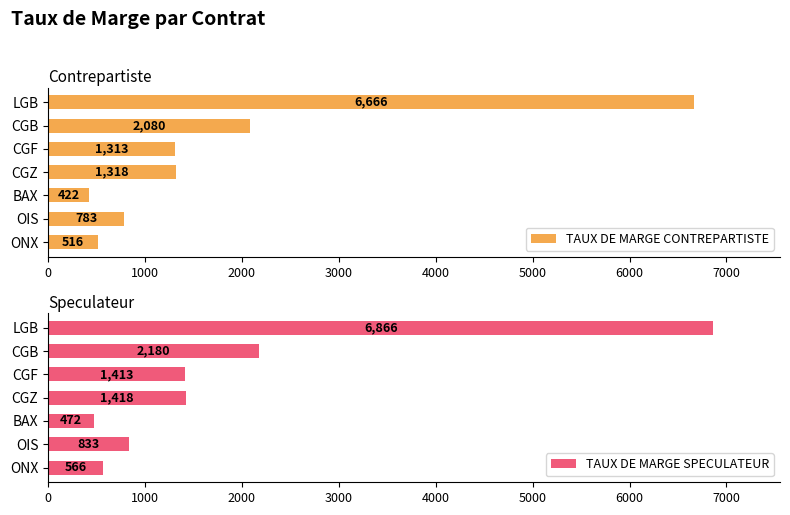

The TAUX DE MARGE SPECULATEUR series shows 10337 at LGB. True or false?

False